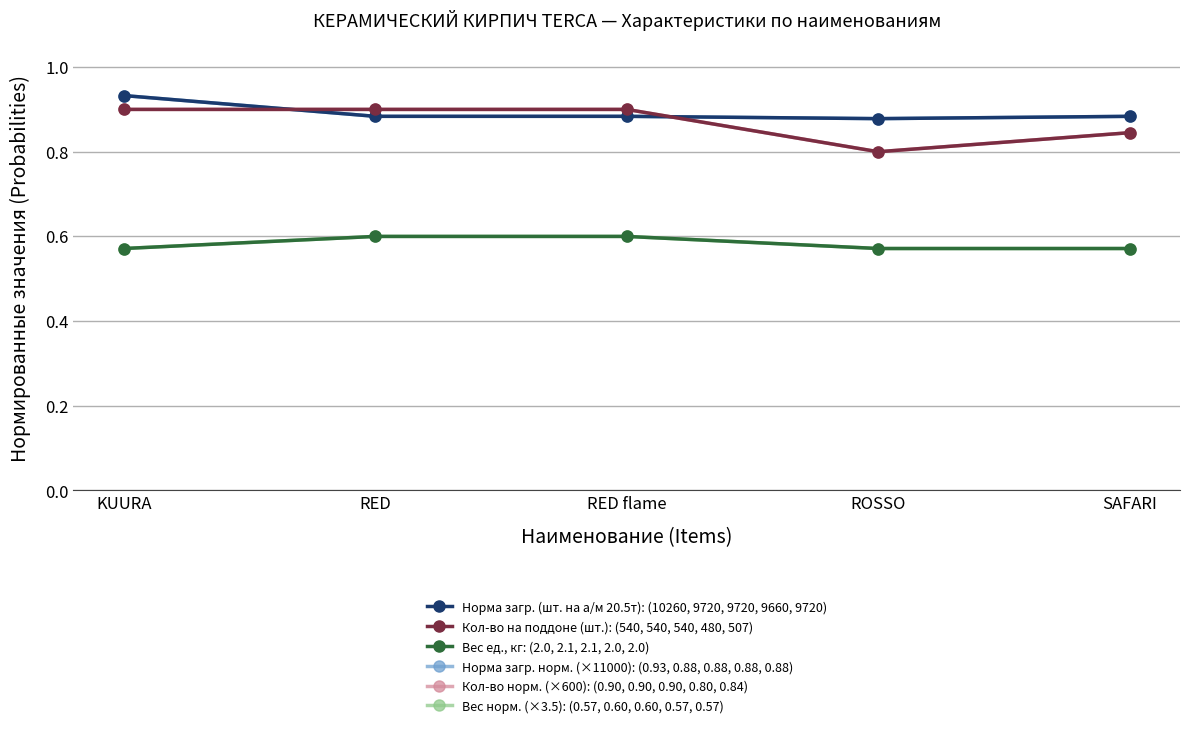

Is this an area chart (filled region under the line)?

No